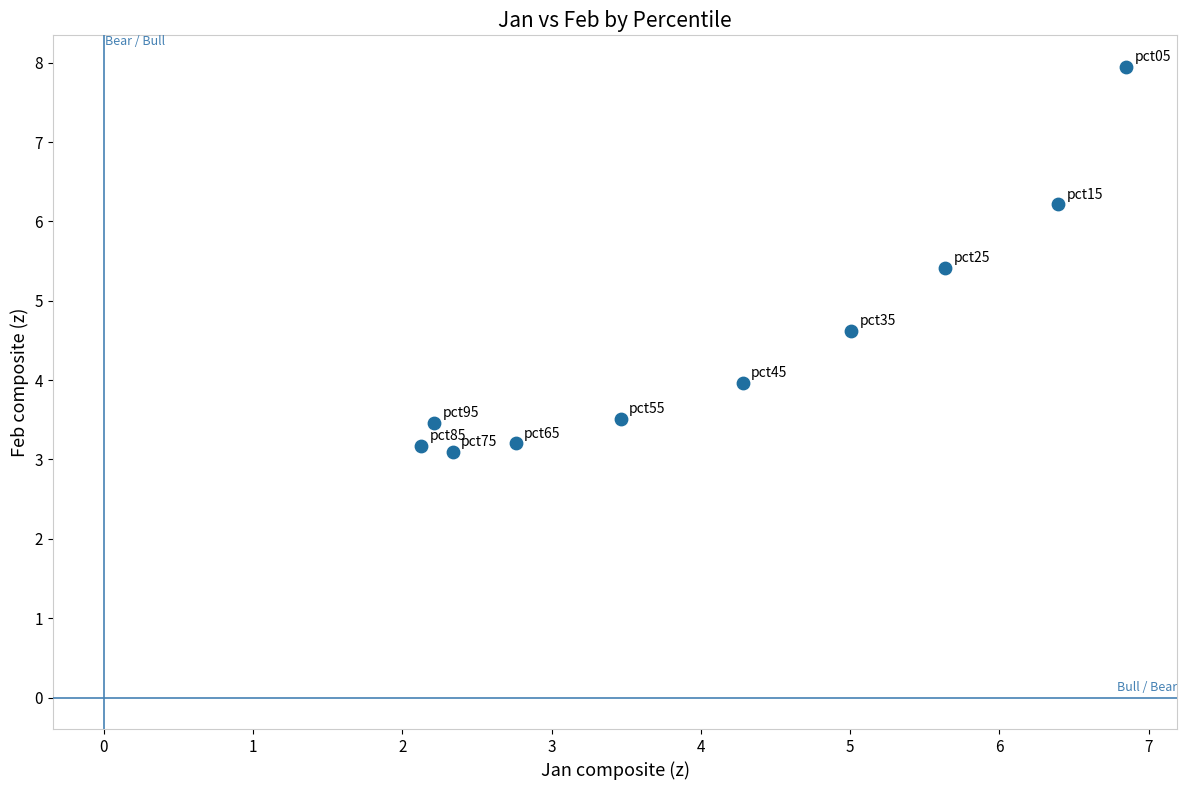

What is the range of X values (max minus min)?

4.7